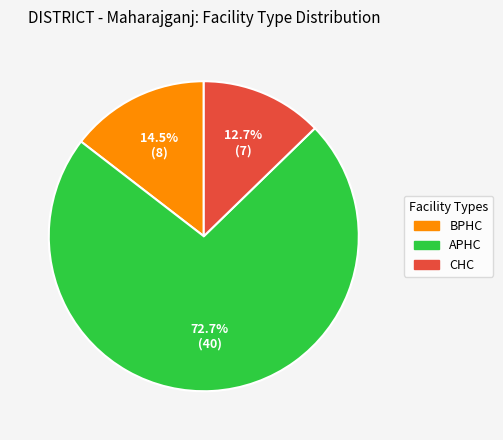

Count the number of slices in the pie.

3